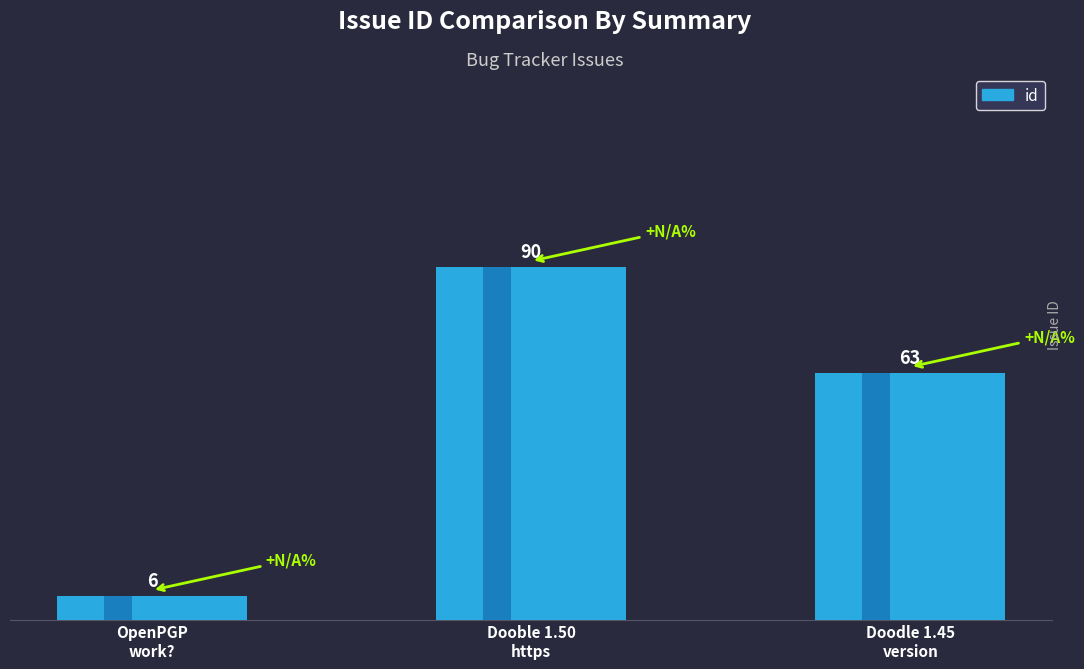

What is the difference between the maximum and second lowest values?

27